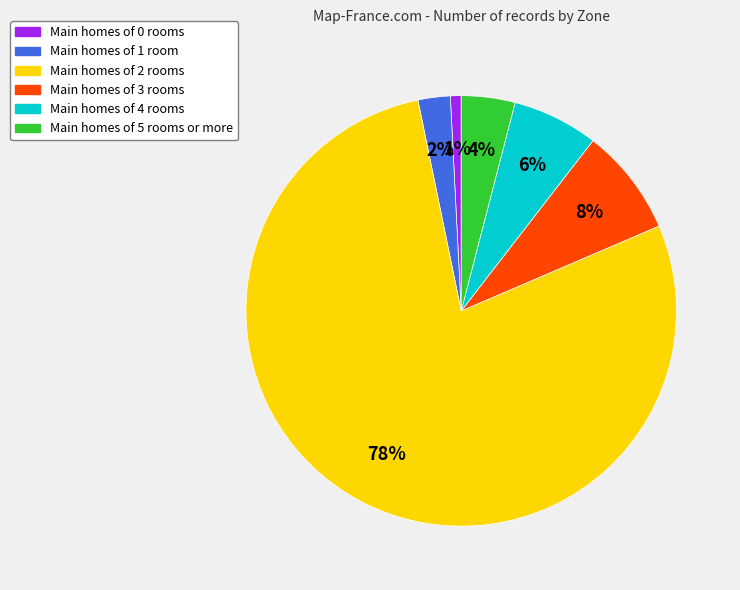

Is the sum of Main homes of 3 rooms and Main homes of 0 rooms greater than half?

No